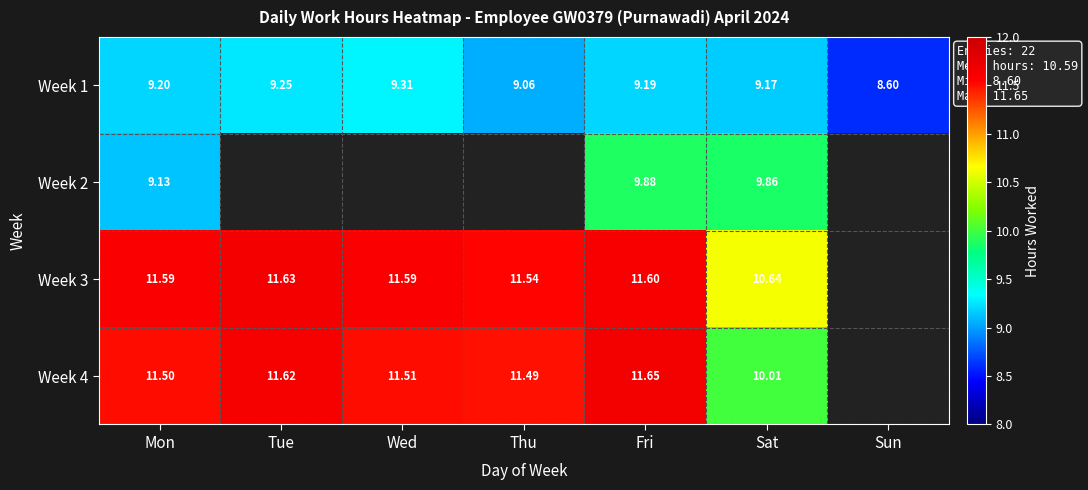

Is the value of Week 4 at Wed greater than the value of Week 3 at Sat?

Yes